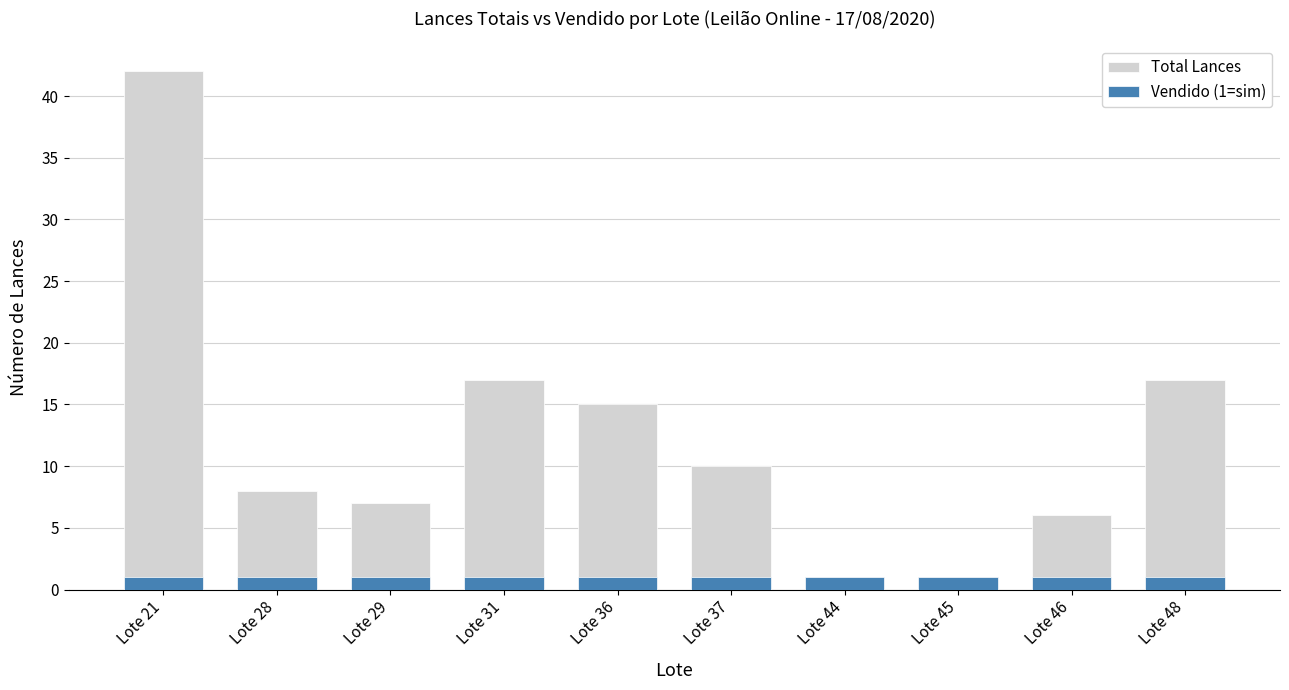

The value of Total Lances at Lote 48 is 17. True or false?

True